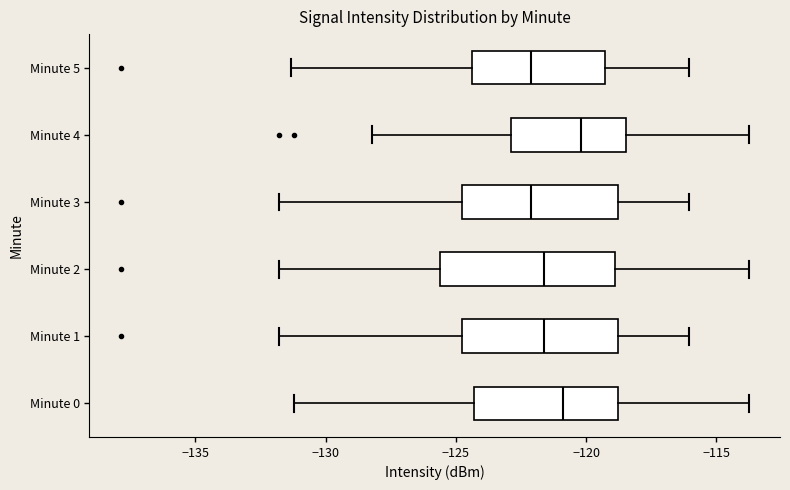

Reading bottom to top, transcribe this box plot: for each box, give where its median line is, the range the box spans, and where its two whiskers end, as read against the x-axis. The values are not printed on the chart, so give them approximately, as read against the axis.

Minute 0: median -121.0, box -124.5 to -119.0, whiskers -131.0 to -114.0
Minute 1: median -121.5, box -125.0 to -119.0, whiskers -132.0 to -116.0
Minute 2: median -121.5, box -125.5 to -119.0, whiskers -132.0 to -114.0
Minute 3: median -122.0, box -125.0 to -119.0, whiskers -132.0 to -116.0
Minute 4: median -120.0, box -123.0 to -118.5, whiskers -128.0 to -114.0
Minute 5: median -122.0, box -124.5 to -119.5, whiskers -131.5 to -116.0